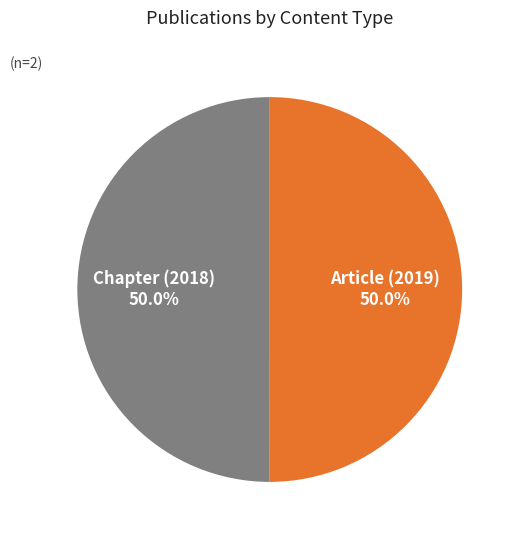

Approximately how many times larger is the value at Article (2019) compared to Chapter (2018)?

1.0